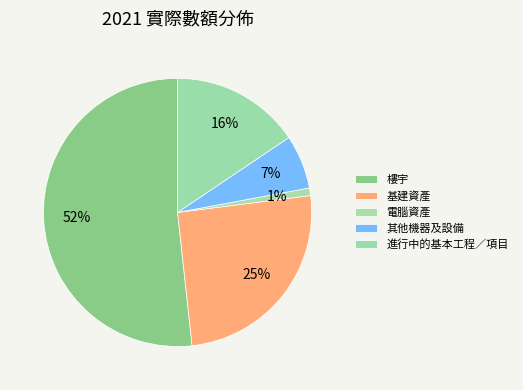

Does any single category account for the majority?

Yes